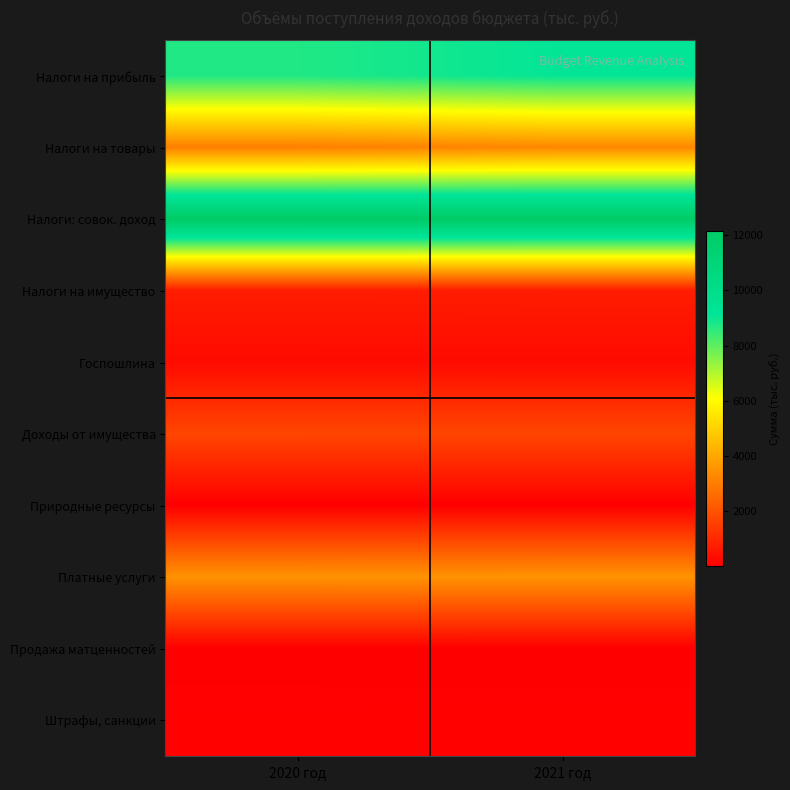

Rank the series at 2020 год from highest to lowest value.

Налоги: совок. доход, Налоги на прибыль, Платные услуги, Налоги на товары, Доходы от имущества, Налоги на имущество, Госпошлина, Штрафы, санкции, Продажа матценностей, Природные ресурсы